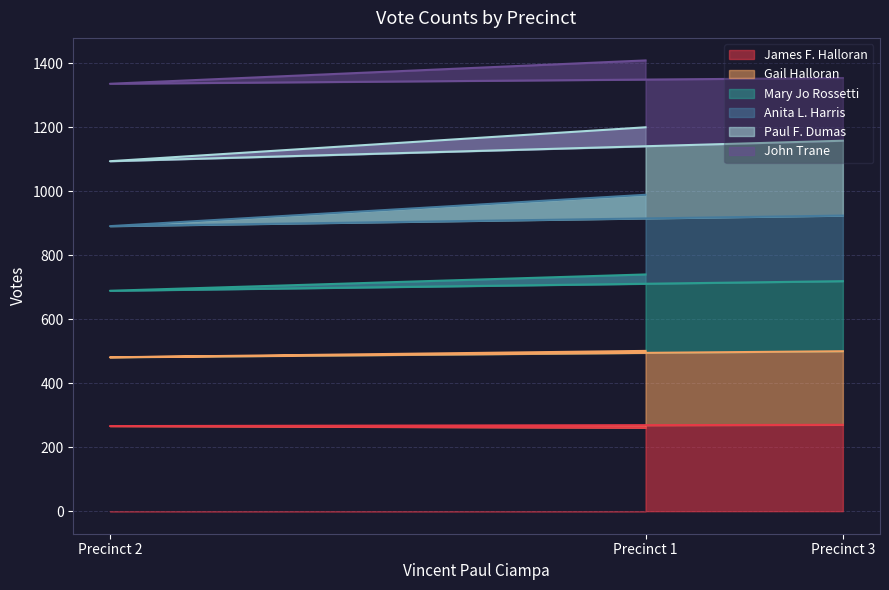

What is the maximum value for James F. Halloran?

270